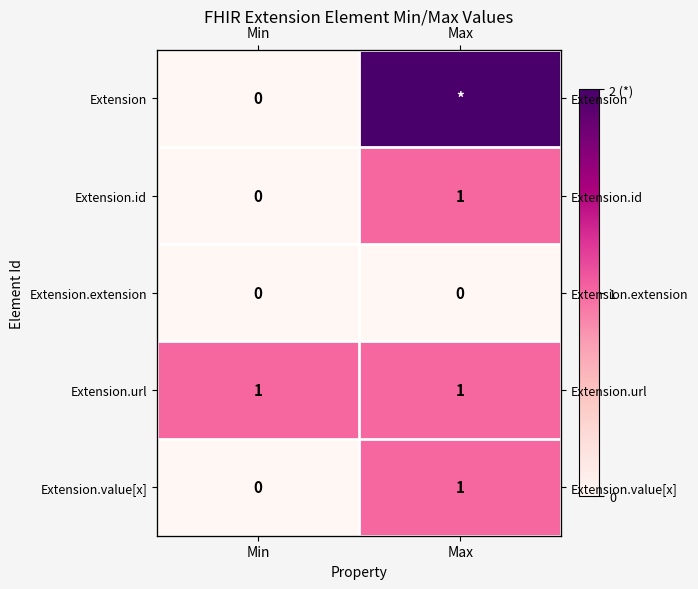

The Extension.extension series shows 0 at Min. True or false?

True